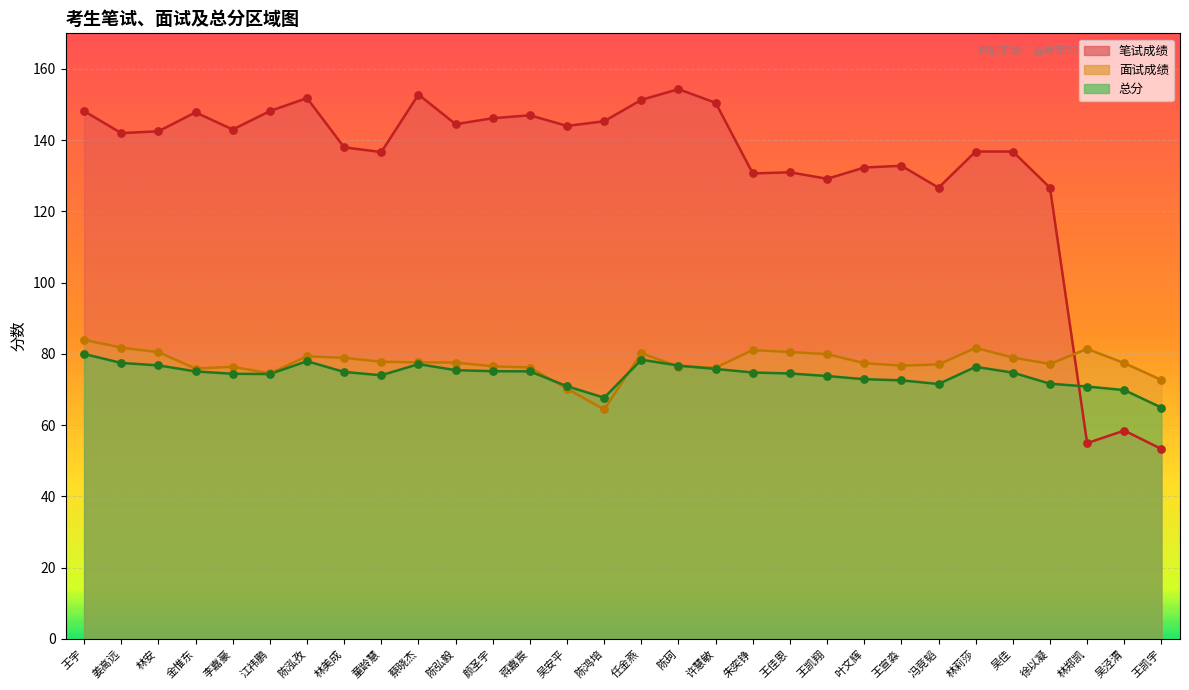

Which series contains the lowest Y value?

笔试成绩